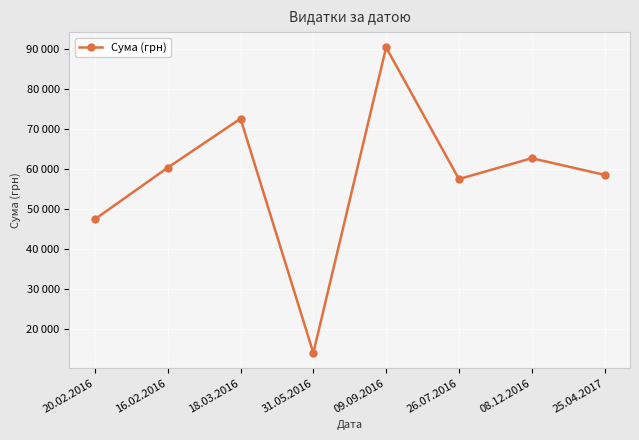

At which label is the value closest to 52283?

20.02.2016